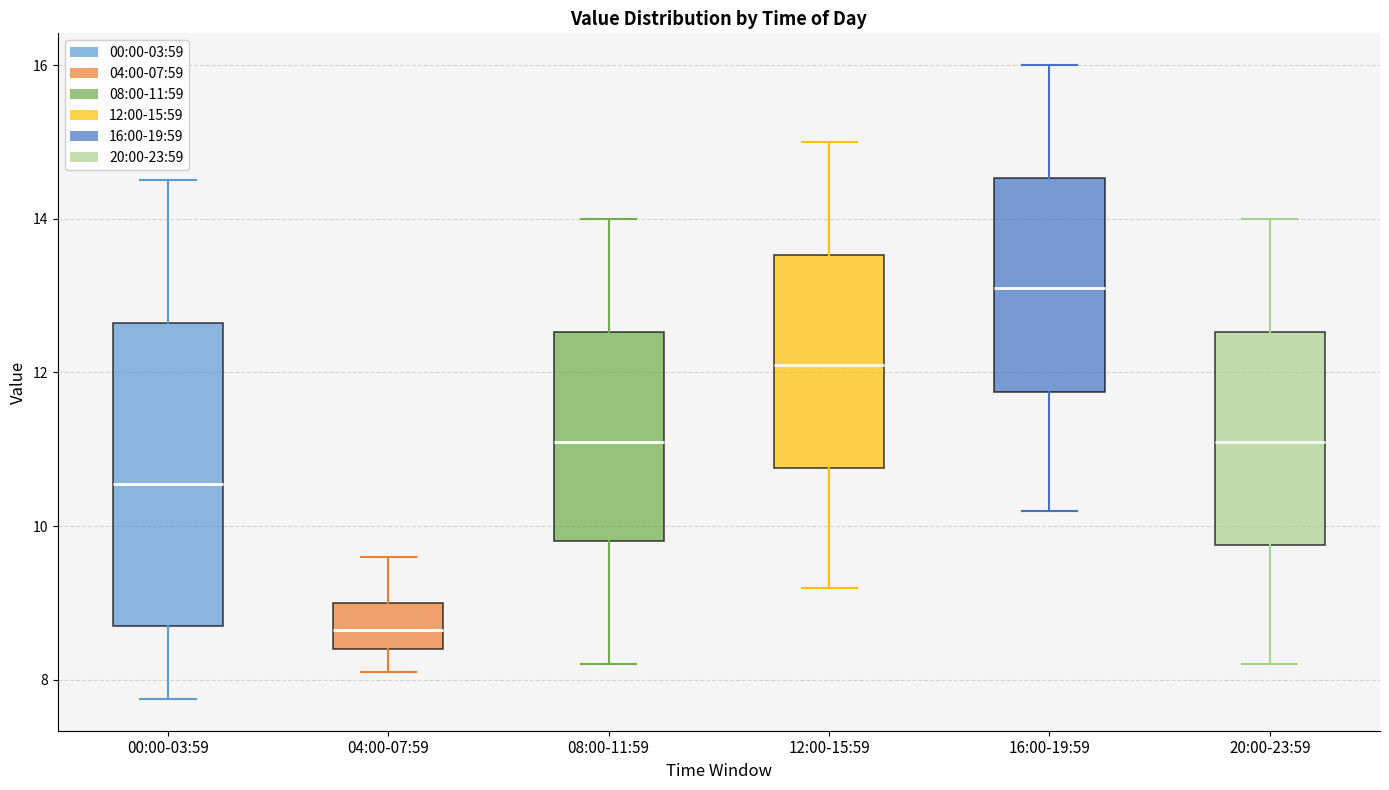

Where does the median line of the box for 12:00-15:59 sit on the y-axis? The values are not printed on the chart, so give them approximately, as read against the axis.

12.2